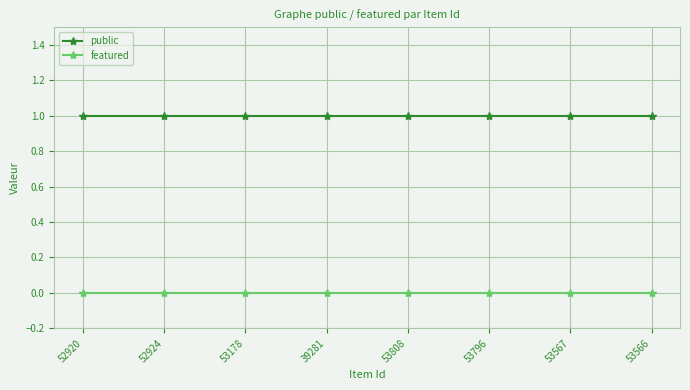

List the series in order of their peak value, lowest first.

featured, public